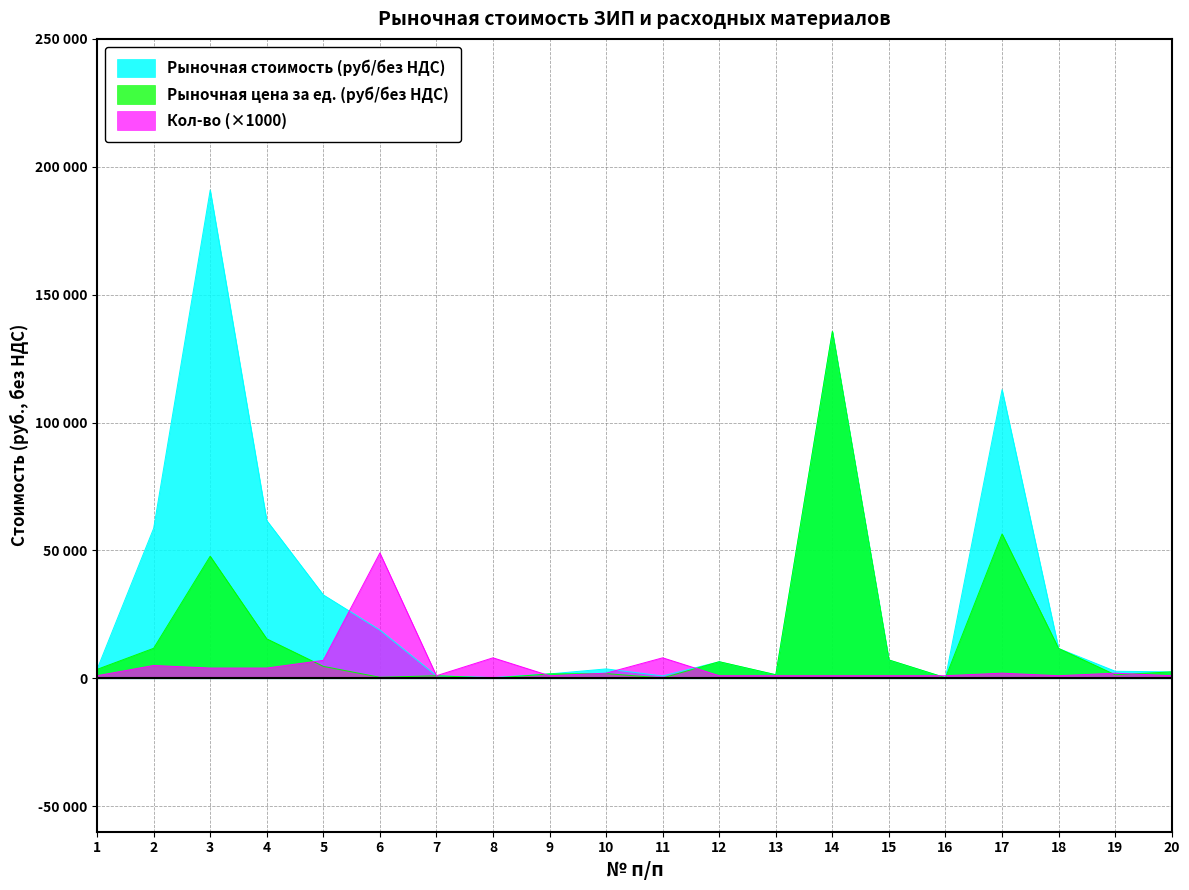

True or false: Рыночная стоимость (руб/без НДС) and Рыночная цена за ед. (руб/без НДС) cross at least once.

False